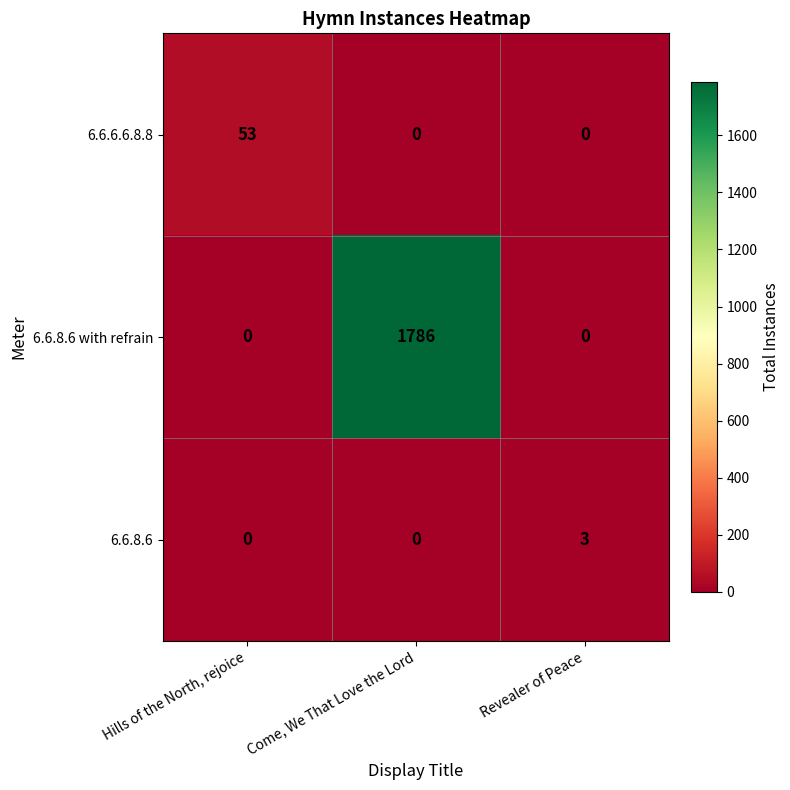

Which category has the highest value across all series?

Come, We That Love the Lord